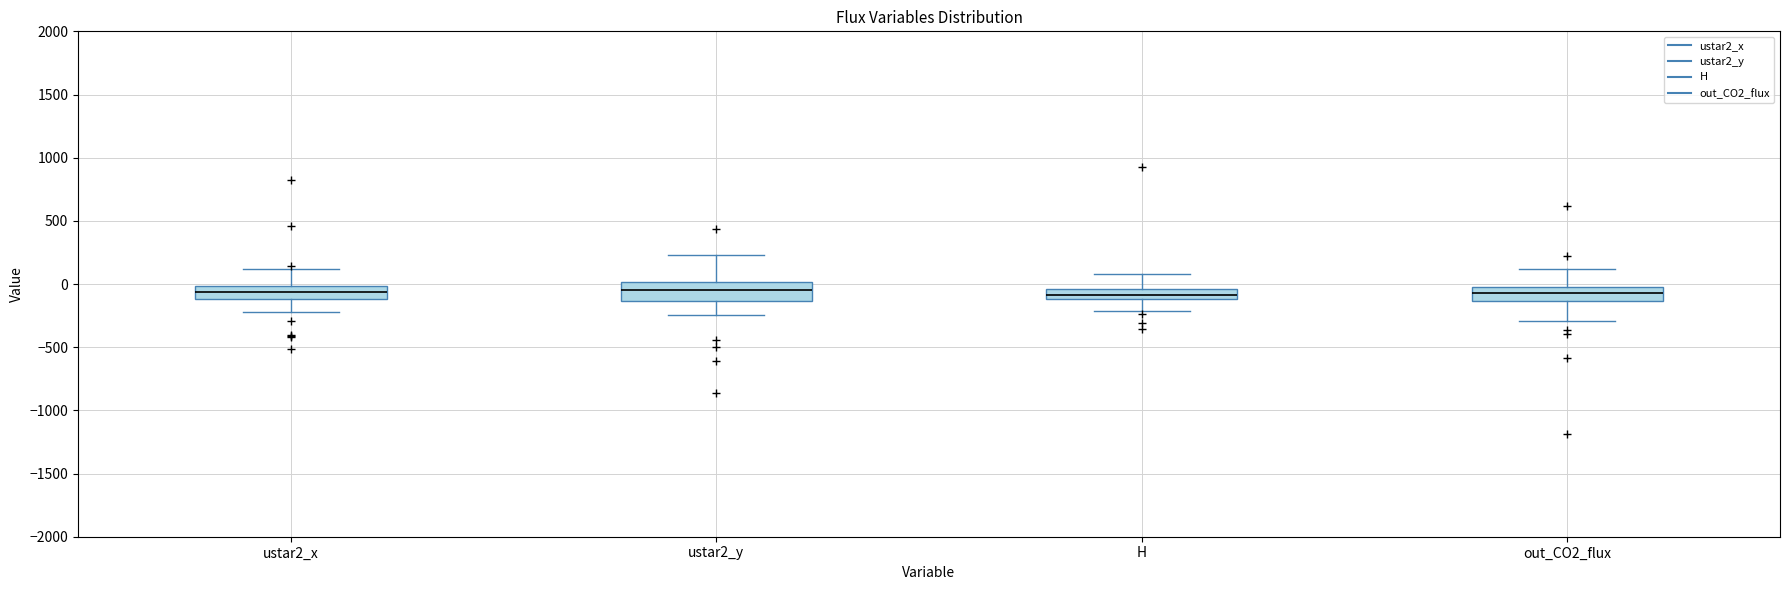

Reading left to right, read every box against the y-axis: the position of its median line, the range the box covers, and the ends of its whiskers. The values are not printed on the chart, so give them approximately, as read against the axis.

ustar2_x: median -50, box -100 to 0, whiskers -200 to 100
ustar2_y: median -50, box -150 to 0, whiskers -250 to 250
H: median -100 (inside the box), box -100 to -50, whiskers -200 to 100
out_CO2_flux: median -50, box -150 to 0, whiskers -300 to 100